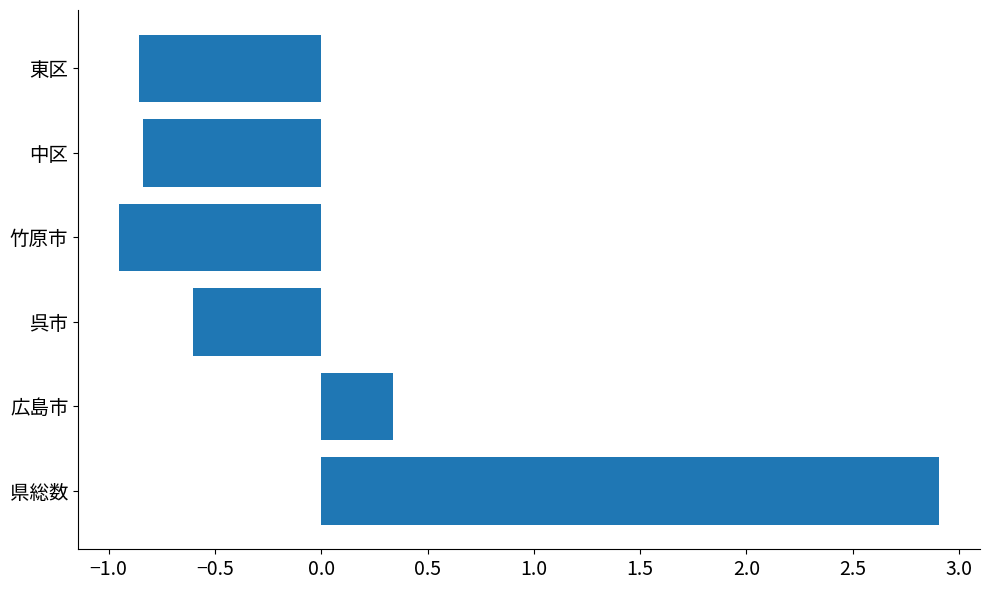

What is the sum of the values at 東区 and 中区?

-1.7